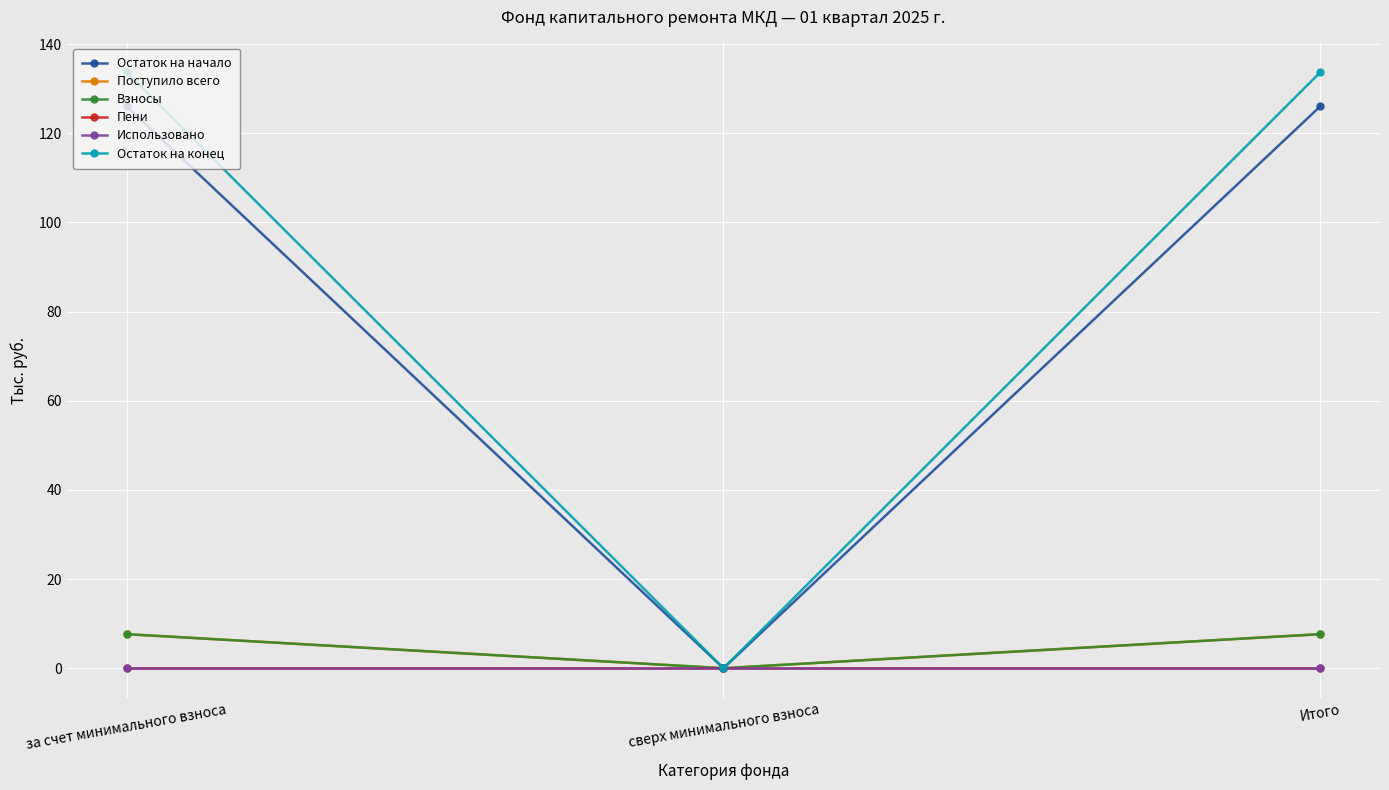

Which has a higher value, за счет минимального взноса or Итого?

за счет минимального взноса